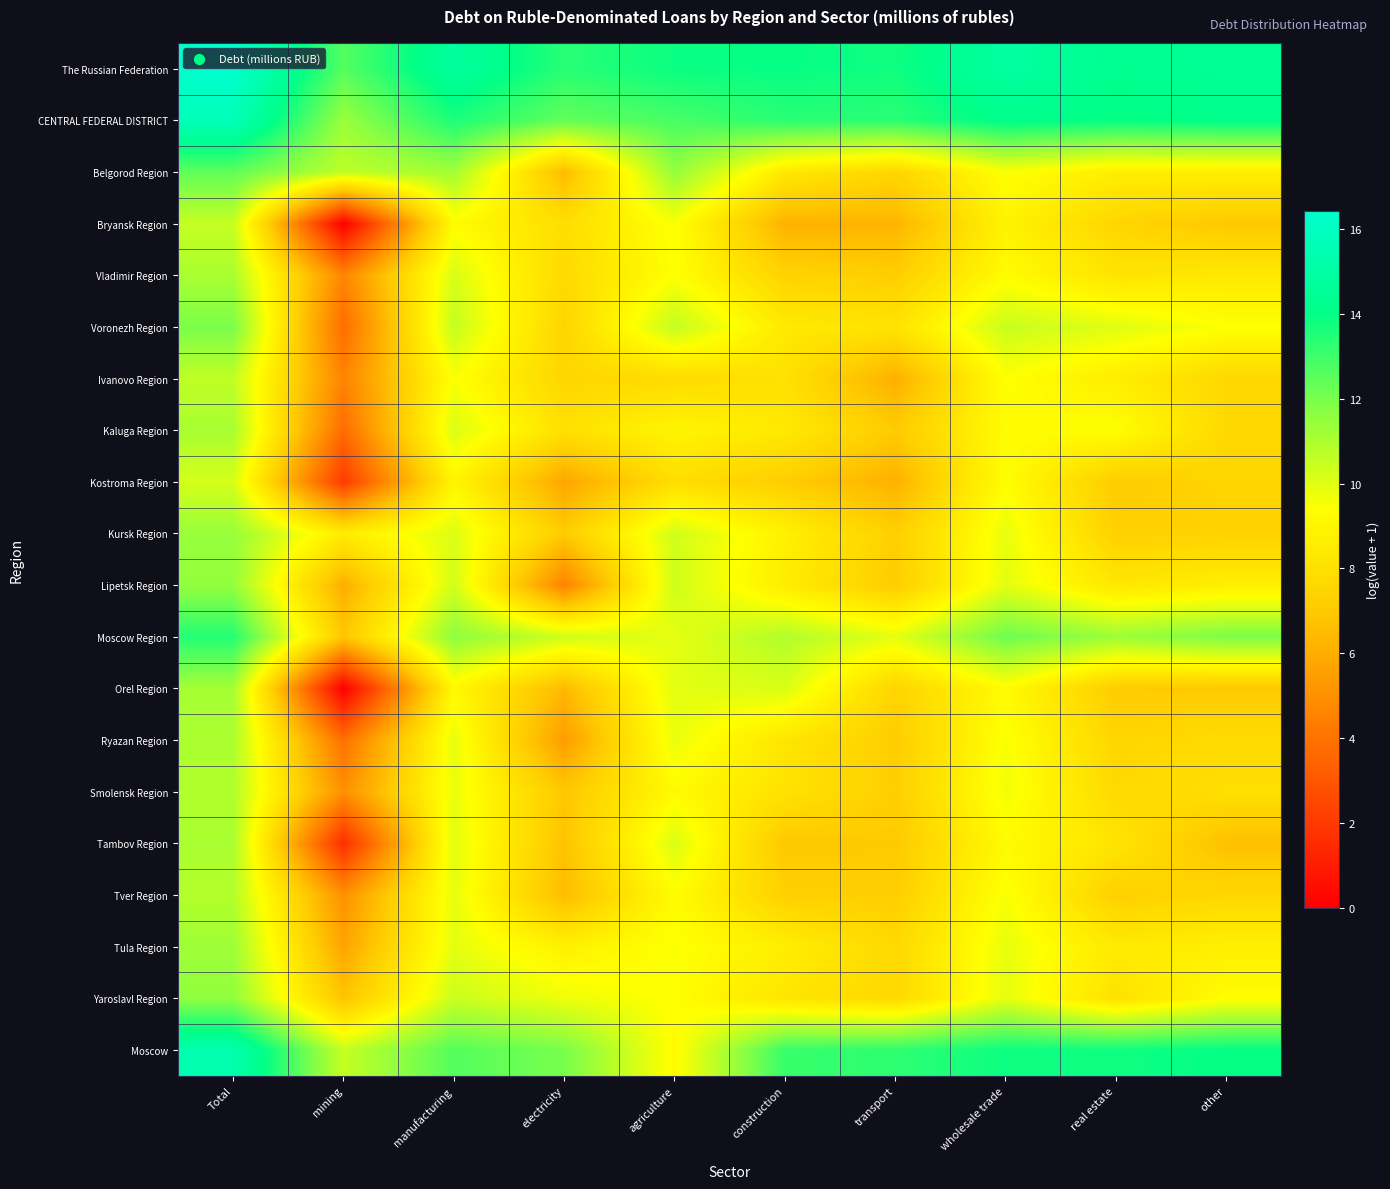

Reading left to right, extract all data points from this chart.

The Russian Federation: Total=16.4	mining=12.6	manufacturing=14.8	electricity=13.4	agriculture=13.9	construction=14.0	transport=13.8	wholesale trade=14.9	real estate=14.3	other=14.5
CENTRAL FEDERAL DISTRICT: Total=15.7	mining=11.4	manufacturing=13.6	electricity=12.4	agriculture=12.8	construction=13.3	transport=13.3	wholesale trade=14.2	real estate=14.0	other=14.2
Belgorod Region: Total=12.4	mining=10.7	manufacturing=11.2	electricity=6.5	agriculture=11.5	construction=8.4	transport=7.5	wholesale trade=9.5	real estate=8.6	other=8.7
Bryansk Region: Total=10.5	mining=0.0	manufacturing=9.2	electricity=7.9	agriculture=9.5	construction=6.2	transport=6.3	wholesale trade=8.8	real estate=7.5	other=6.9
Vladimir Region: Total=11.1	mining=4.7	manufacturing=10.2	electricity=7.7	agriculture=9.4	construction=7.4	transport=7.2	wholesale trade=9.3	real estate=8.2	other=8.4
Voronezh Region: Total=12.0	mining=3.8	manufacturing=10.5	electricity=7.5	agriculture=10.6	construction=8.4	transport=8.1	wholesale trade=10.5	real estate=10.0	other=9.4
Ivanovo Region: Total=10.6	mining=4.6	manufacturing=9.5	electricity=7.5	agriculture=7.8	construction=8.0	transport=6.1	wholesale trade=9.4	real estate=8.6	other=7.6
Kaluga Region: Total=11.1	mining=3.8	manufacturing=10.1	electricity=8.0	agriculture=8.9	construction=8.4	transport=7.0	wholesale trade=9.3	real estate=9.4	other=7.6
Kostroma Region: Total=10.2	mining=2.1	manufacturing=9.0	electricity=5.8	agriculture=7.9	construction=7.2	transport=6.2	wholesale trade=9.3	real estate=7.1	other=7.5
Kursk Region: Total=11.4	mining=8.6	manufacturing=10.1	electricity=7.1	agriculture=10.3	construction=8.8	transport=7.2	wholesale trade=9.8	real estate=7.3	other=7.3
Lipetsk Region: Total=11.5	mining=6.0	manufacturing=10.3	electricity=4.5	agriculture=10.3	construction=8.6	transport=7.1	wholesale trade=9.9	real estate=8.3	other=8.7
Moscow Region: Total=13.4	mining=6.9	manufacturing=11.6	electricity=10.3	agriculture=9.9	construction=10.9	transport=9.9	wholesale trade=12.2	real estate=11.3	other=11.9
Orel Region: Total=11.1	mining=0.0	manufacturing=9.1	electricity=6.4	agriculture=10.0	construction=10.1	transport=7.4	wholesale trade=9.2	real estate=7.1	other=7.0
Ryazan Region: Total=11.0	mining=3.9	manufacturing=9.9	electricity=5.4	agriculture=9.8	construction=8.2	transport=7.1	wholesale trade=9.5	real estate=7.5	other=7.8
Smolensk Region: Total=10.9	mining=5.0	manufacturing=9.8	electricity=6.9	agriculture=9.2	construction=8.1	transport=7.2	wholesale trade=9.7	real estate=7.7	other=7.9
Tambov Region: Total=11.1	mining=1.6	manufacturing=10.0	electricity=6.8	agriculture=10.1	construction=6.9	transport=7.0	wholesale trade=9.2	real estate=8.2	other=6.6
Tver Region: Total=10.8	mining=5.0	manufacturing=9.9	electricity=6.5	agriculture=9.3	construction=7.3	transport=7.2	wholesale trade=9.5	real estate=7.2	other=7.6
Tula Region: Total=11.3	mining=5.7	manufacturing=9.9	electricity=8.8	agriculture=9.5	construction=8.6	transport=7.6	wholesale trade=9.8	real estate=8.4	other=8.7
Yaroslavl Region: Total=11.5	mining=6.8	manufacturing=10.4	electricity=9.7	agriculture=9.3	construction=8.2	transport=7.6	wholesale trade=9.9	real estate=8.0	other=9.3
Moscow: Total=15.4	mining=10.5	manufacturing=12.6	electricity=12.0	agriculture=9.2	construction=13.1	transport=13.3	wholesale trade=13.8	real estate=13.8	other=14.0